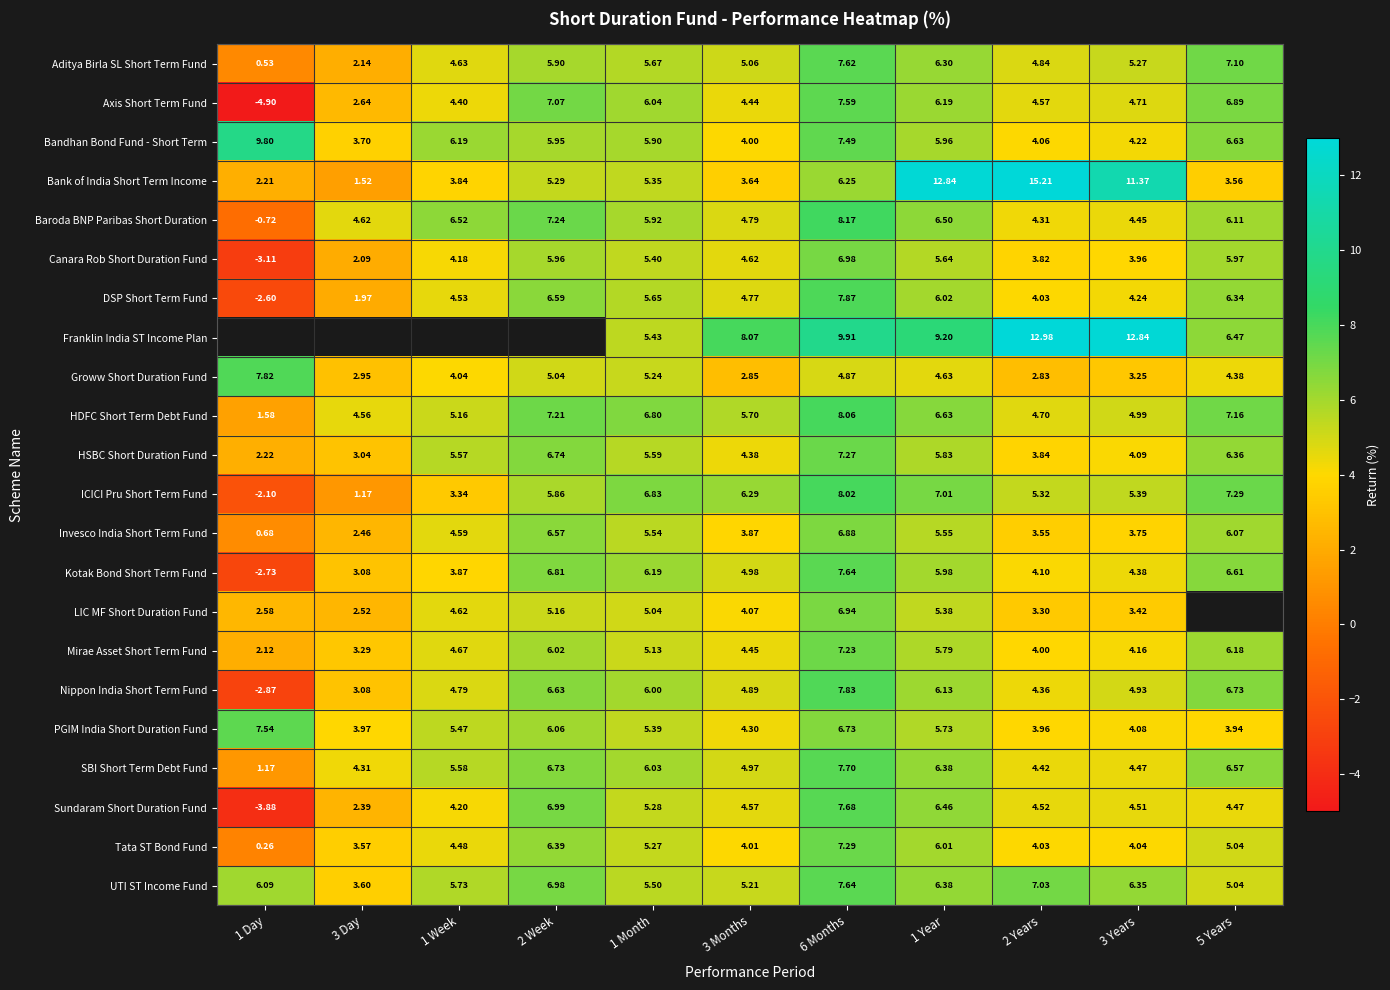

What is the spread (max minus min) of values at 1 Week?

3.2